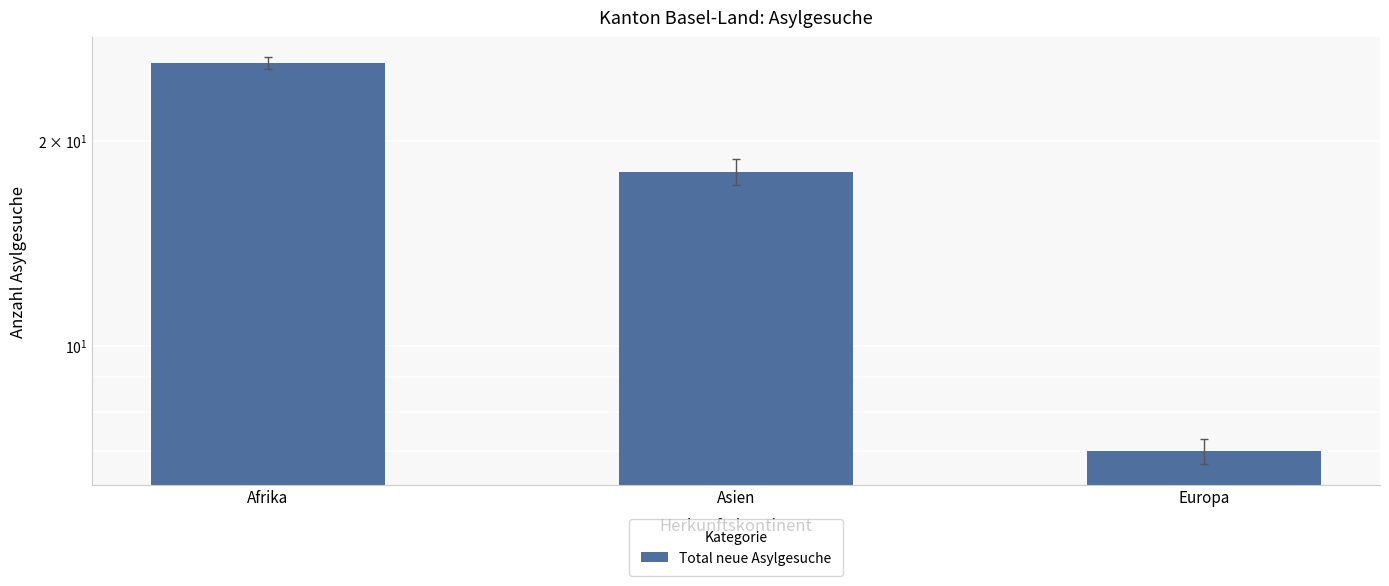

What is the label of the 3rd bar from the right?

Afrika